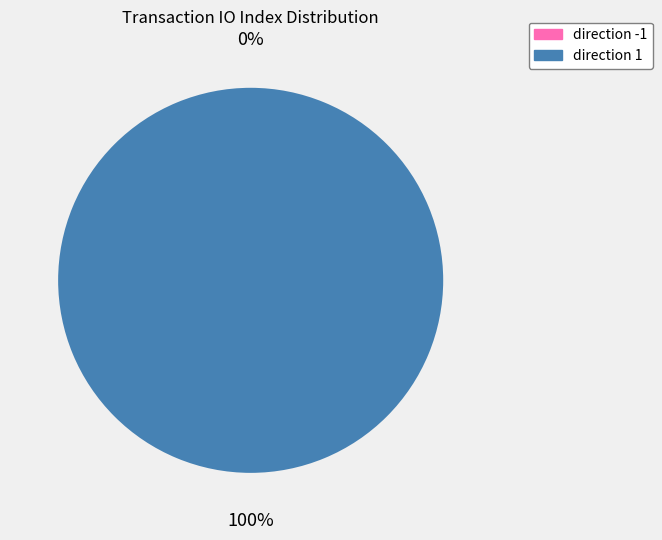

Does any single category account for the majority?

Yes